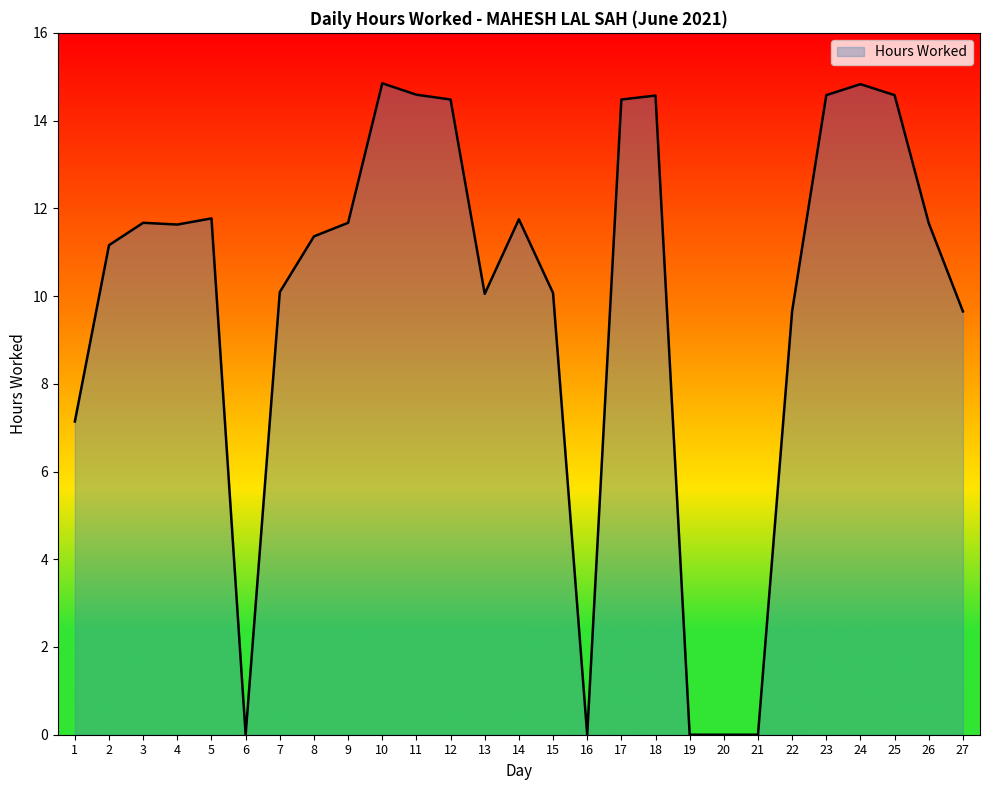

What is the difference between the values at 2 and 4?

0.5